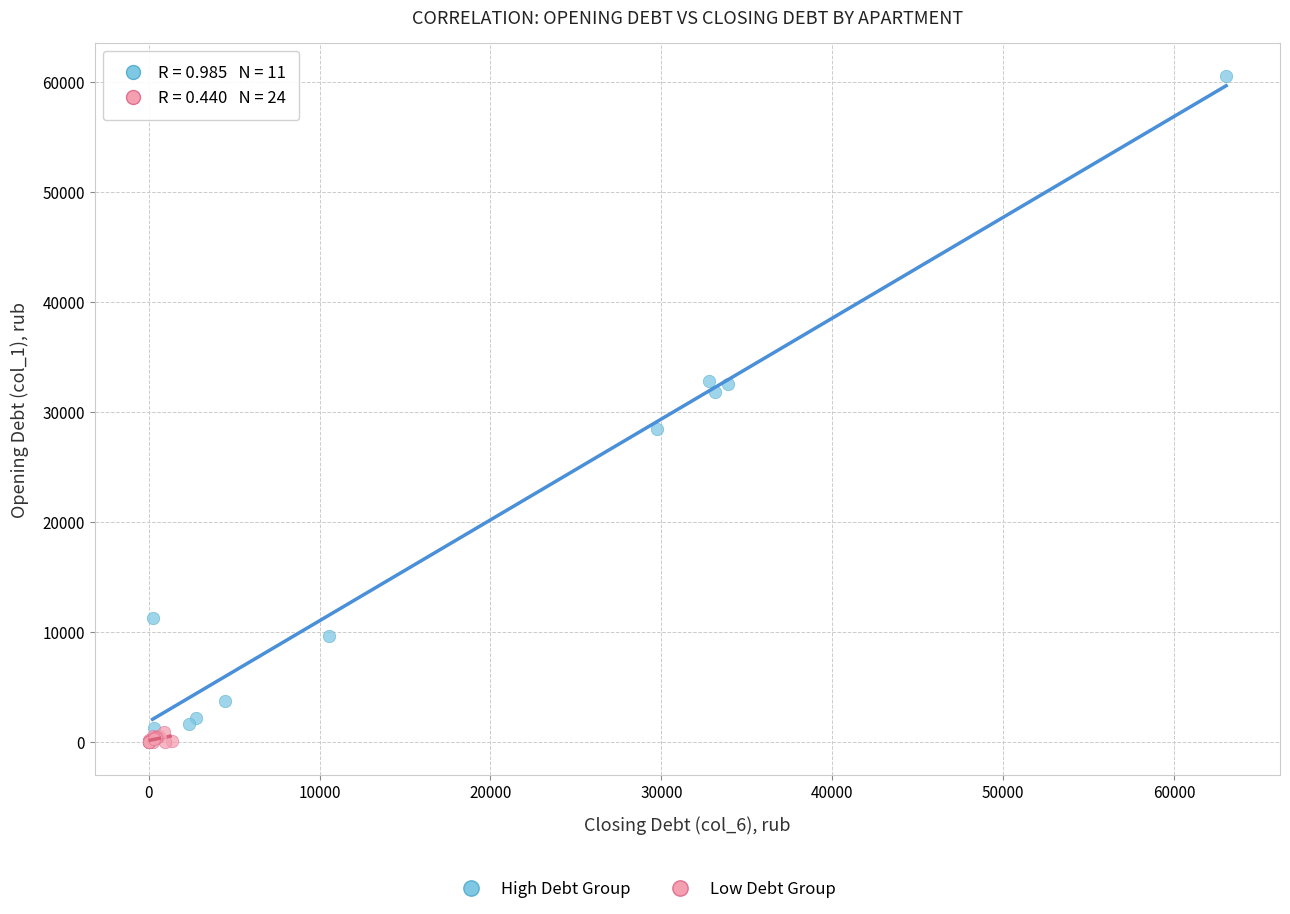

Which series has the widest spread of Y values?

High Debt Group